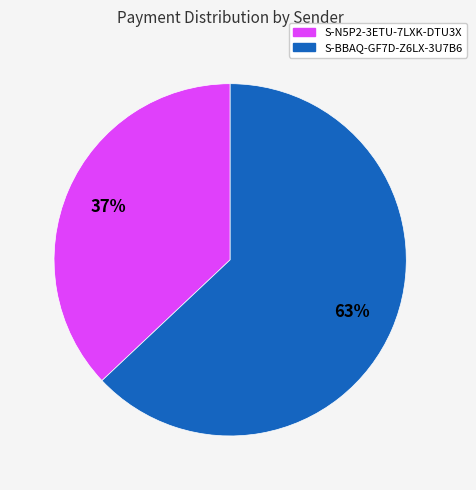

Which slice is the smallest?

S-N5P2-3ETU-7LXK-DTU3X